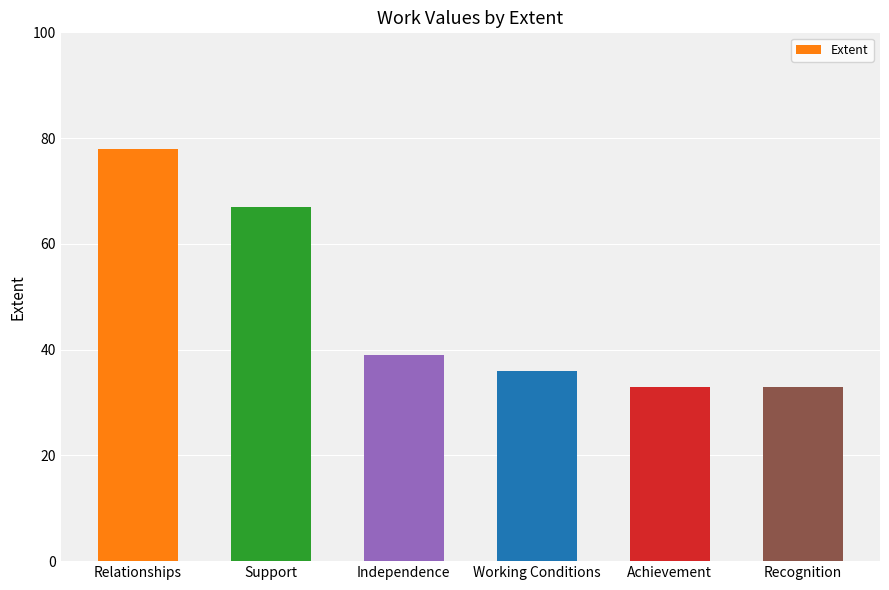

What is the maximum value shown in the chart?

78